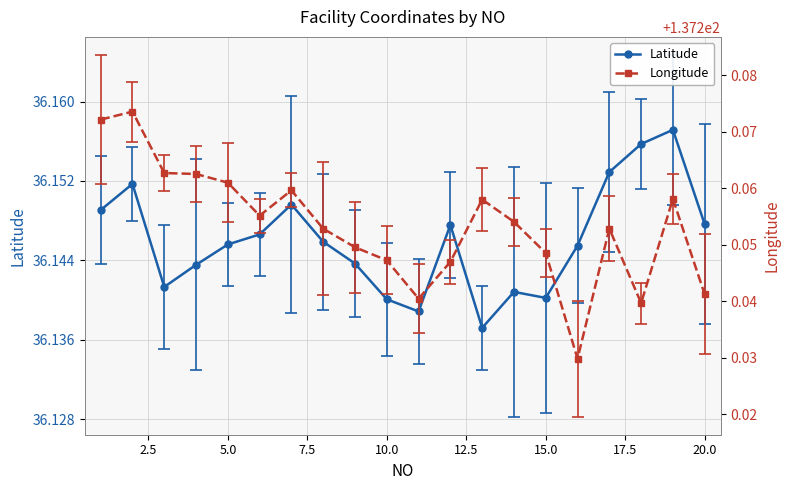

How many Latitude values are between 36 and 37?

20